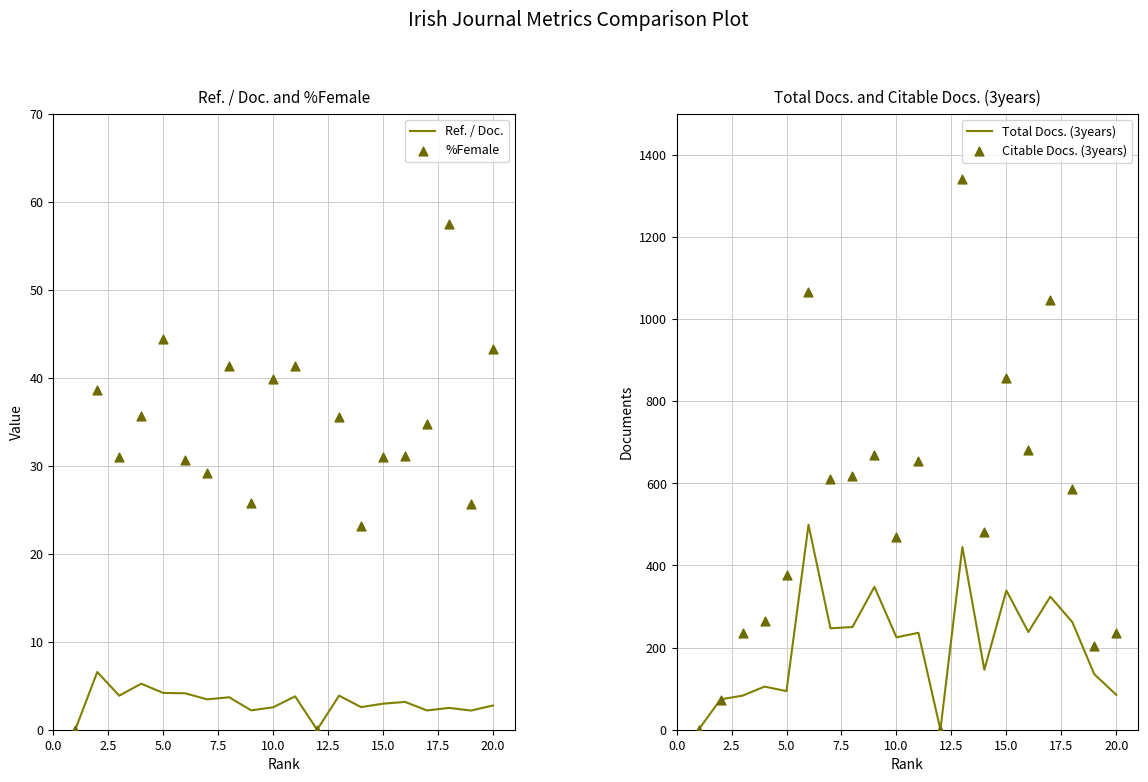

What is the maximum value for Ref. / Doc.?

6.6